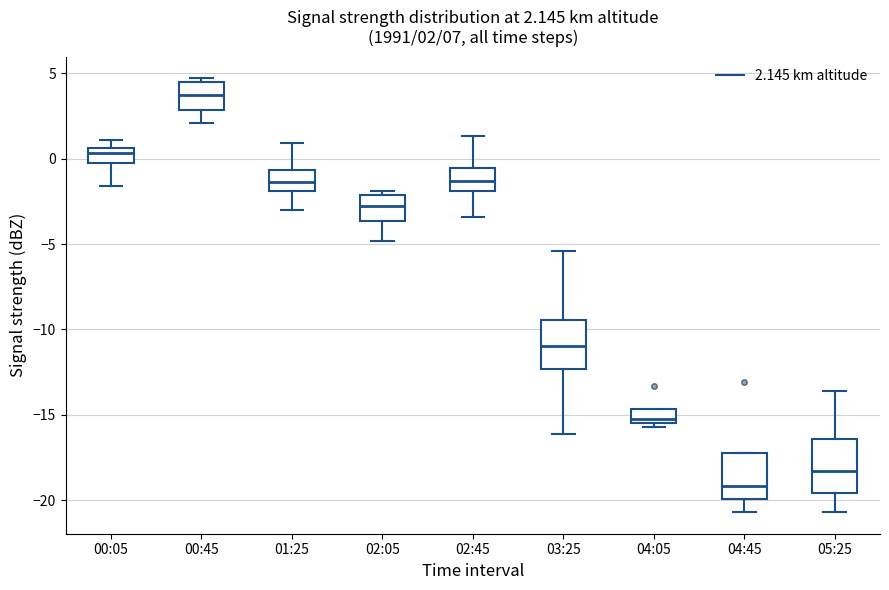

Which box has the highest median line?

00:45